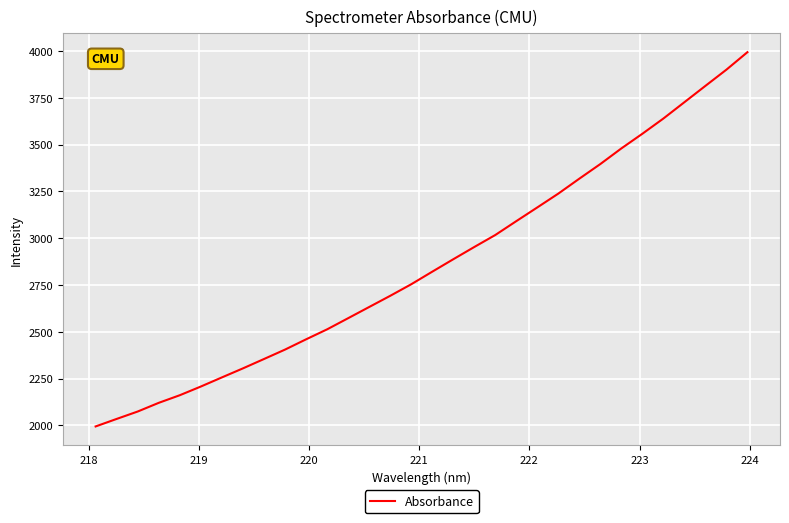

How many categories are shown in the chart?

32